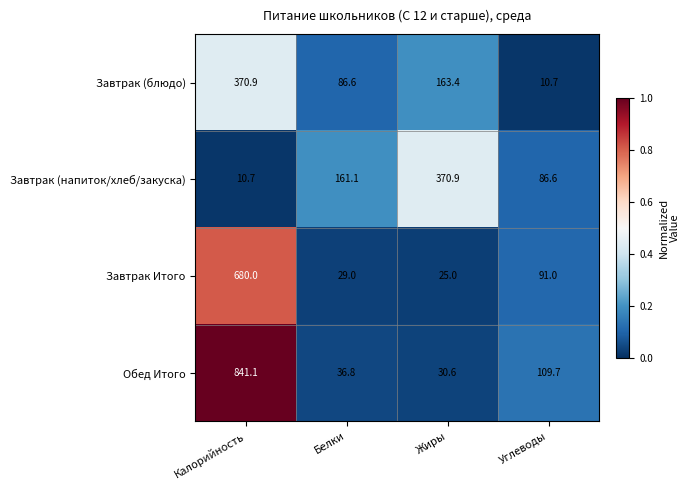

Reading left to right, what are all the values shown in this chart?

Завтрак (блюдо): 370.9	86.6	163.4	10.7
Завтрак (напиток/хлеб/закуска): 10.7	161.1	370.9	86.6
Завтрак Итого: 680.0	29.0	25.0	91.0
Обед Итого: 841.1	36.8	30.6	109.7